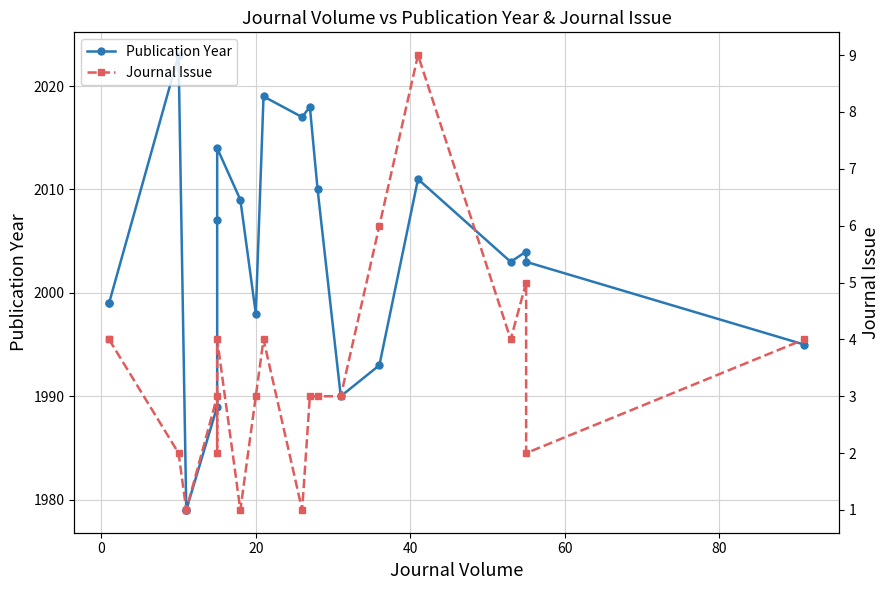

Is it true that Journal Issue equals 3 at 100?

False